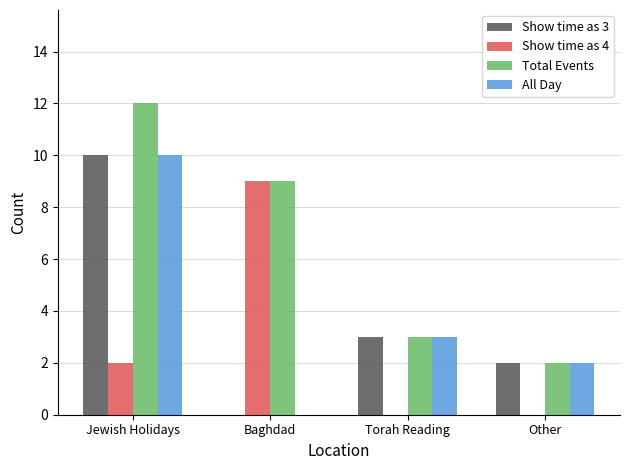

Count the number of data series in this chart.

4